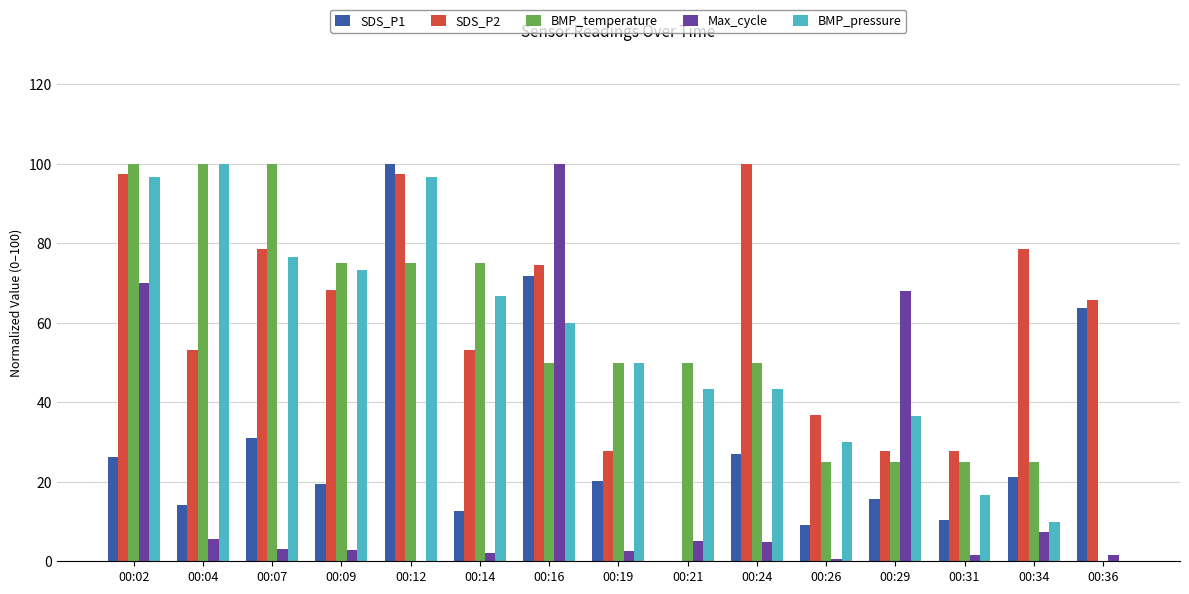

What is the total value across all series at 00:12?

369.1